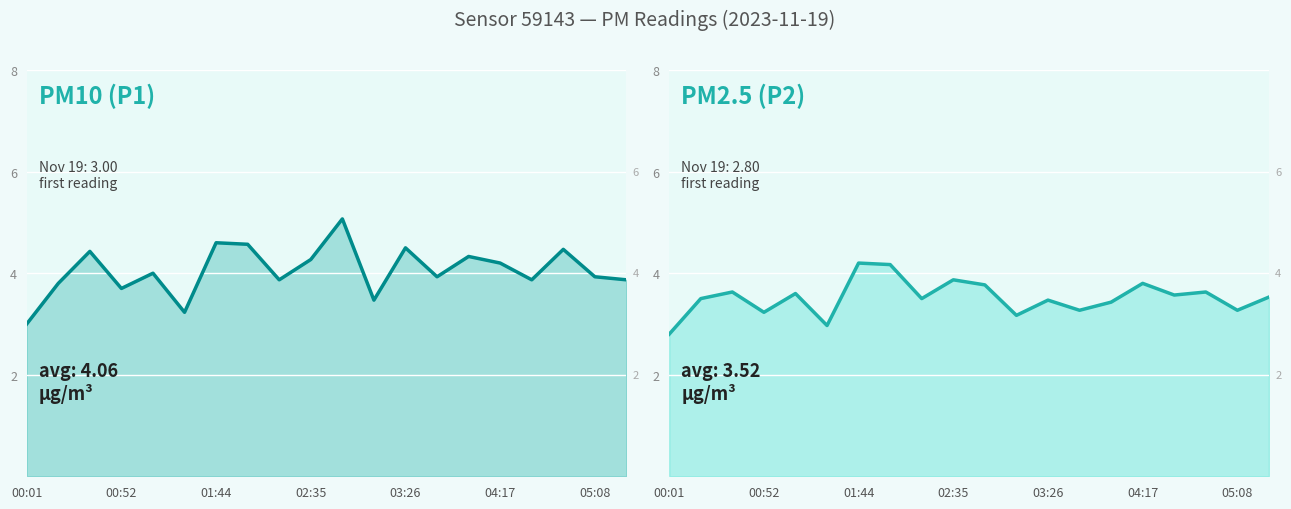

Which label corresponds to the smallest value in the chart?

00:01